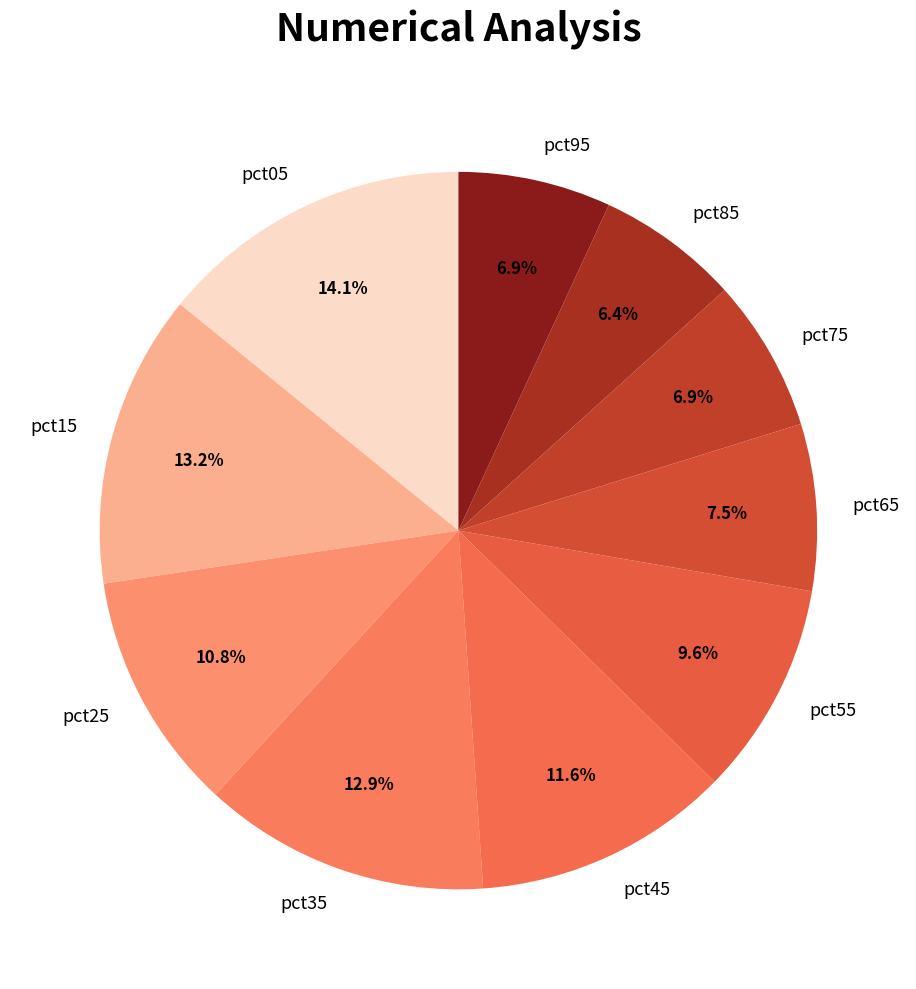

To the nearest percent, what portion does pct95 represent?

7%